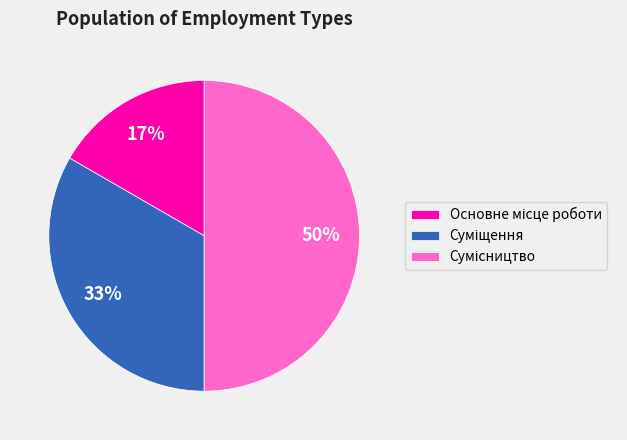

To the nearest percent, what is the average slice percentage?

33%